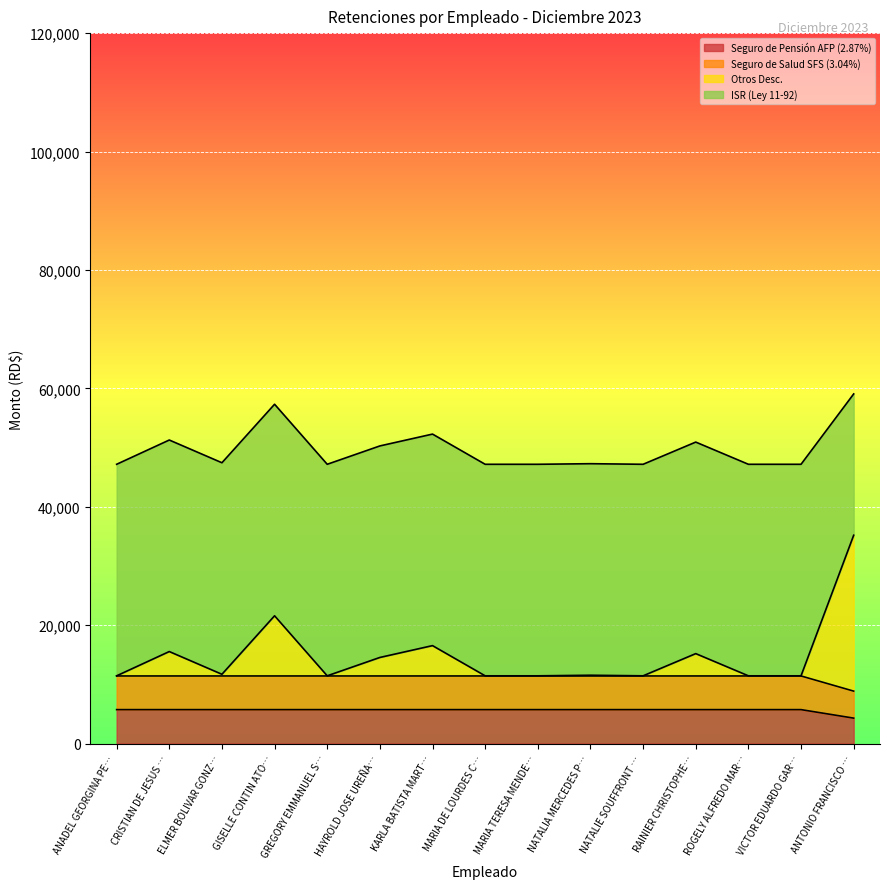

The Seguro de Pensión AFP (2.87%) series shows 5740.0 at HAYROLD JOSE UREÑA…. True or false?

True